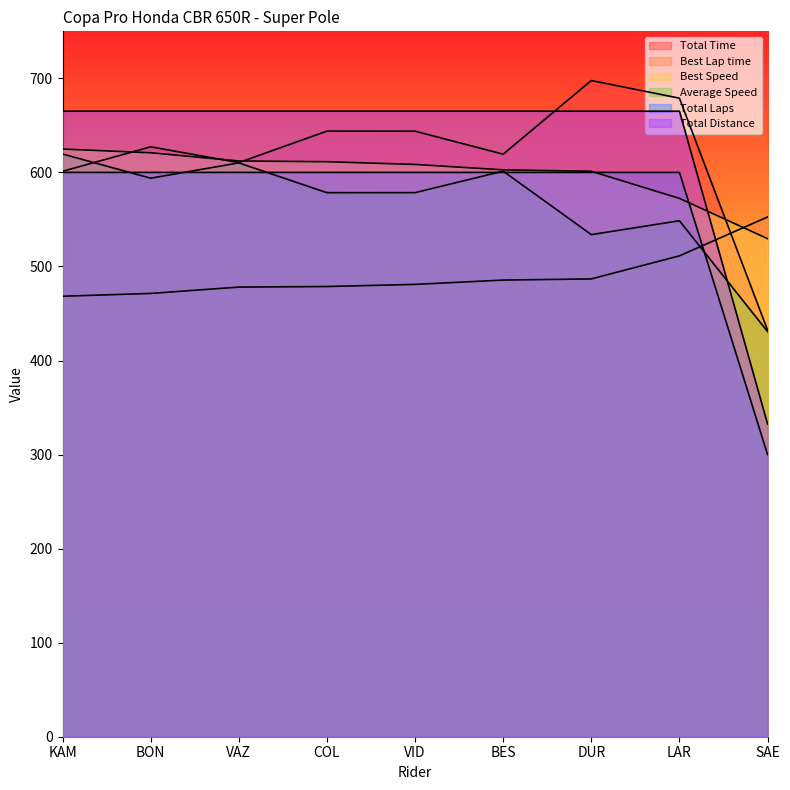

Between which two adjacent categories do Total Distance and Best Speed first intersect?

LAR and SAE